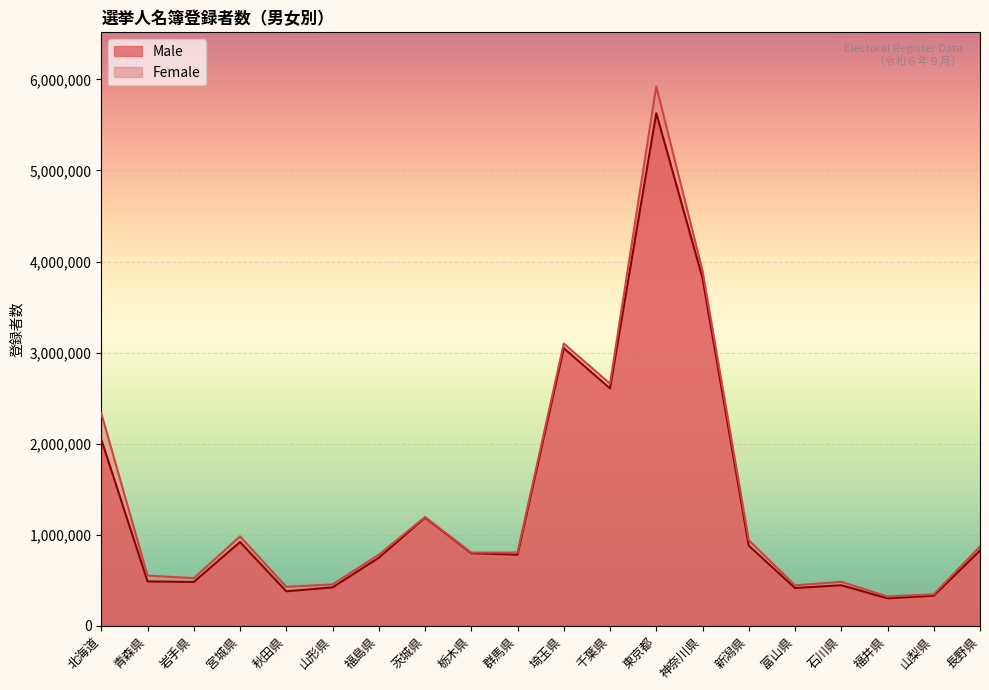

Reading left to right, list all the values displayed in this chart.

Male: 北海道=2046200	青森県=486878	岩手県=480494	宮城県=919441	秋田県=378119	山形県=421264	福島県=746448	茨城県=1187868	栃木県=796830	群馬県=780538	埼玉県=3048928	千葉県=2606622	東京都=5630048	神奈川県=3818961	新潟県=879623	富山県=414398	石川県=444732	福井県=301274	山梨県=330172	長野県=826046
Female: 北海道=2332610	青森県=550798	岩手県=522072	宮城県=981593	秋田県=427331	山形県=453083	福島県=779549	茨城県=1193501	栃木県=803518	群馬県=803836	埼玉県=3099703	千葉県=2658842	東京都=5924832	神奈川県=3897441	新潟県=940558	富山県=444071	石川県=482183	福井県=321086	山梨県=345046	長野県=870747